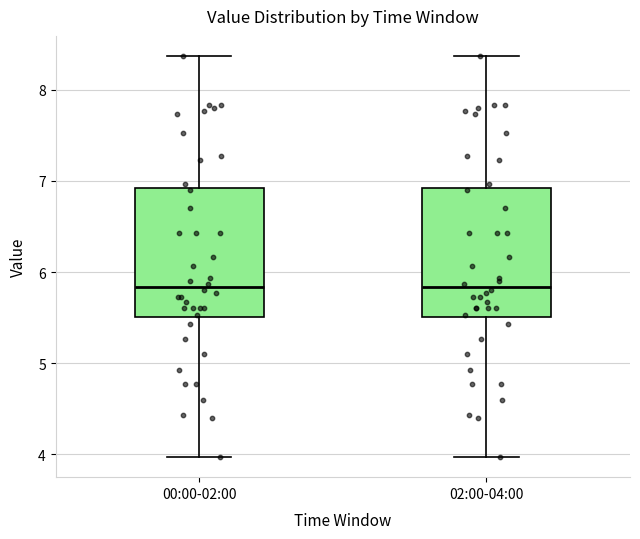

Reading left to right, transcribe this box plot: for each box, give where its median line is, the range the box spans, and where its two whiskers end, as read against the y-axis. The values are not printed on the chart, so give them approximately, as read against the axis.

00:00-02:00: median 5.8, box 5.5 to 6.9, whiskers 4.0 to 8.4
02:00-04:00: median 5.8, box 5.5 to 6.9, whiskers 4.0 to 8.4